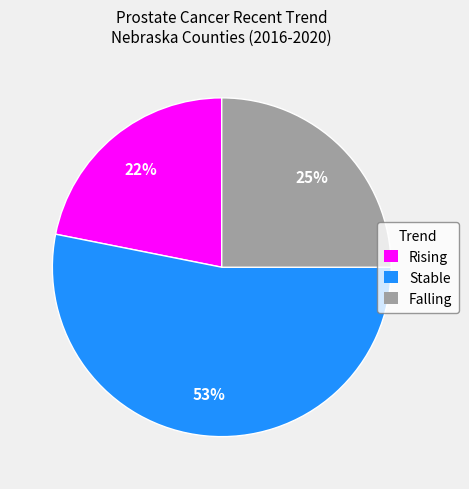

Which has a higher value, Falling or Rising?

Falling